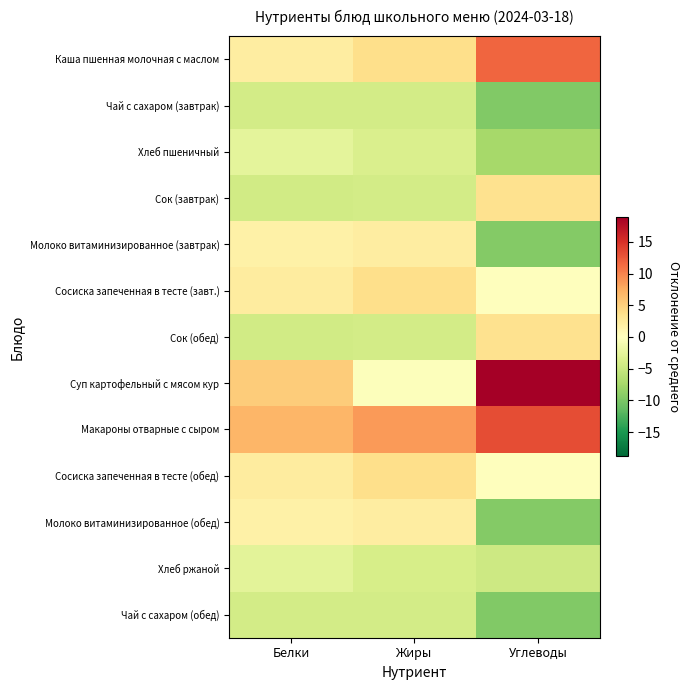

Reading left to right, list all the values displayed in this chart.

Каша пшенная молочная с маслом: Белки=2.2	Жиры=3.8	Углеводы=11.8
Чай с сахаром (завтрак): Белки=-4.2	Жиры=-4.2	Углеводы=-9.6
Хлеб пшеничный: Белки=-2.5	Жиры=-3.6	Углеводы=-7.4
Сок (завтрак): Белки=-4.3	Жиры=-4.2	Углеводы=3.5
Молоко витаминизированное (завтрак): Белки=1.7	Жиры=2.2	Углеводы=-9.5
Сосиска запеченная в тесте (завт.): Белки=2.3	Жиры=3.8	Углеводы=-0.1
Сок (обед): Белки=-4.3	Жиры=-4.2	Углеводы=3.5
Суп картофельный с мясом кур: Белки=5.3	Жиры=-0.2	Углеводы=18.9
Макароны отварные с сыром: Белки=6.8	Жиры=8.6	Углеводы=13.3
Сосиска запеченная в тесте (обед): Белки=2.3	Жиры=3.8	Углеводы=-0.1
Молоко витаминизированное (обед): Белки=1.7	Жиры=2.2	Углеводы=-9.5
Хлеб ржаной: Белки=-2.7	Жиры=-3.9	Углеводы=-4.6
Чай с сахаром (обед): Белки=-4.2	Жиры=-4.2	Углеводы=-9.6